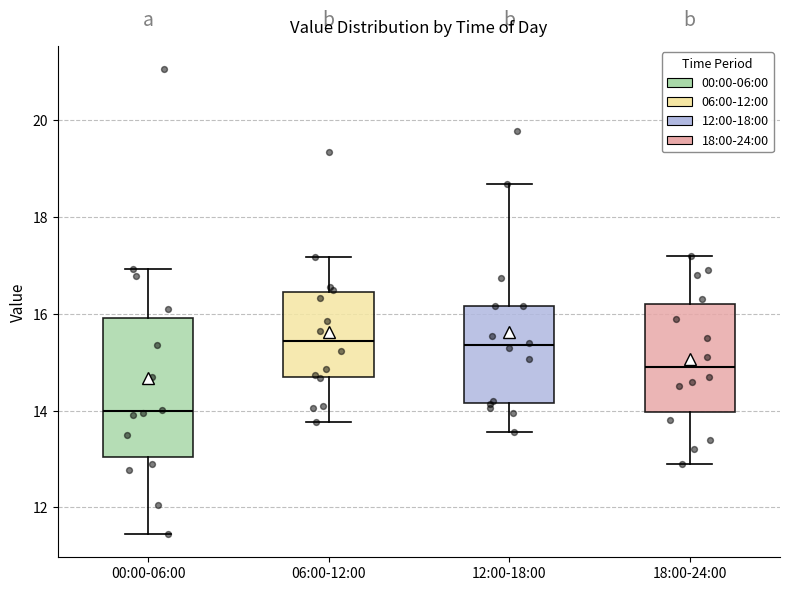

Reading left to right, transcribe this box plot: for each box, give where its median line is, the range the box spans, and where its two whiskers end, as read against the y-axis. The values are not printed on the chart, so give them approximately, as read against the axis.

00:00-06:00: median 14.0, box 13.0 to 16.0, whiskers 11.4 to 17.0
06:00-12:00: median 15.4, box 14.6 to 16.4, whiskers 13.8 to 17.2
12:00-18:00: median 15.4, box 14.2 to 16.2, whiskers 13.6 to 18.6
18:00-24:00: median 15.0, box 14.0 to 16.2, whiskers 13.0 to 17.2